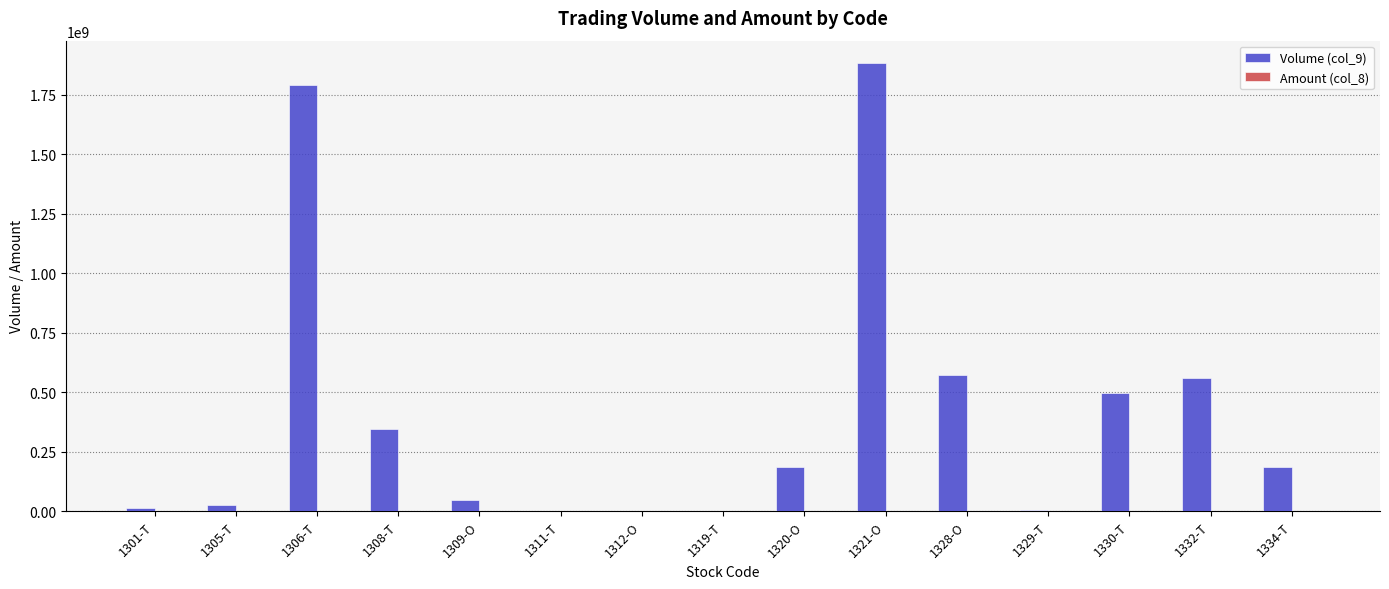

Which series has the largest total across all categories?

Volume (col_9)